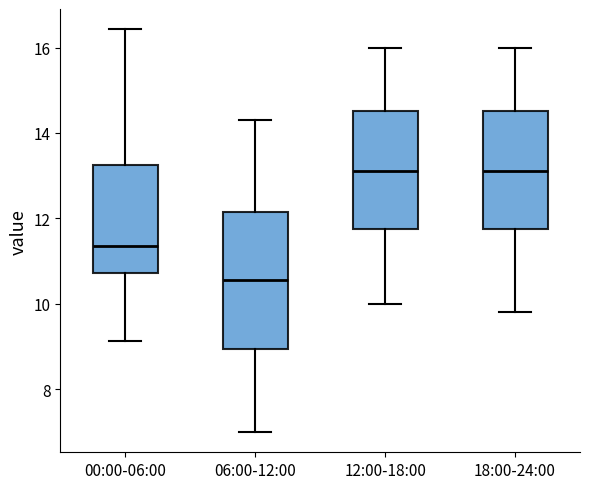

Reading left to right, read every box against the y-axis: the position of its median line, the range the box covers, and the ends of its whiskers. The values are not printed on the chart, so give them approximately, as read against the axis.

00:00-06:00: median 11.4, box 10.8 to 13.2, whiskers 9.2 to 16.4
06:00-12:00: median 10.6, box 9.0 to 12.2, whiskers 7.0 to 14.4
12:00-18:00: median 13.2, box 11.8 to 14.6, whiskers 10.0 to 16.0
18:00-24:00: median 13.2, box 11.8 to 14.6, whiskers 9.8 to 16.0